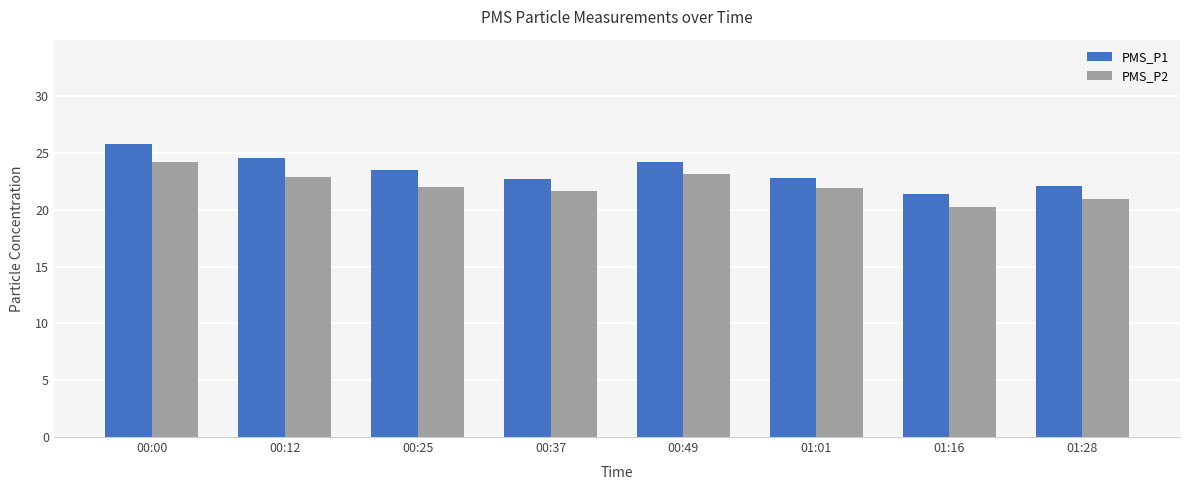

Are the bars grouped side by side (vs. stacked)?

Yes